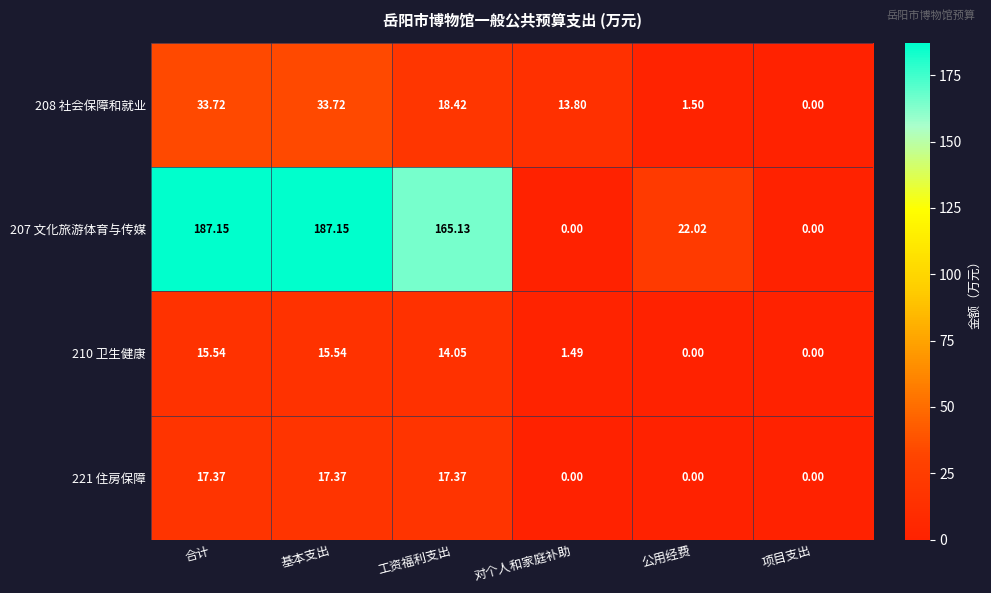

At how many categories does at least one series exceed 13?

5